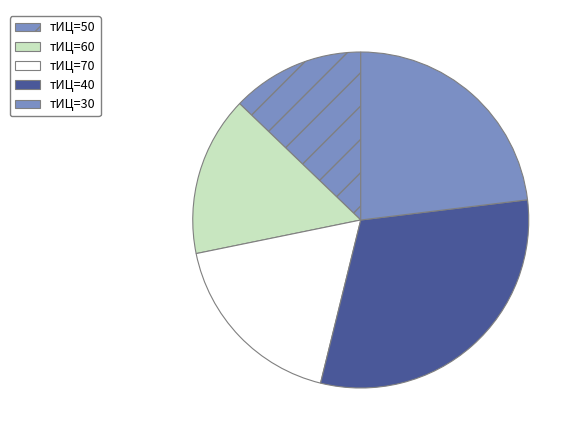

Count the number of slices in the pie.

5